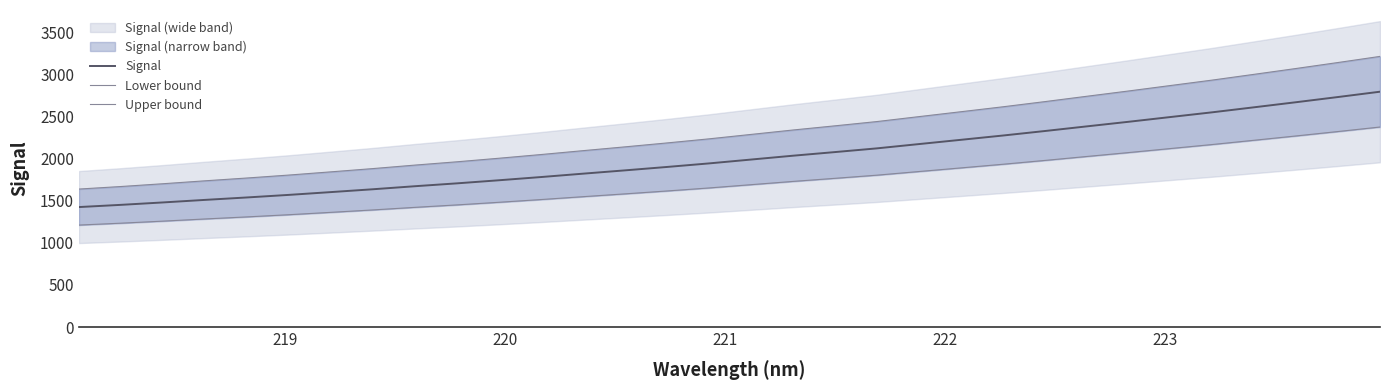

What is the maximum value for Signal?

2792.4